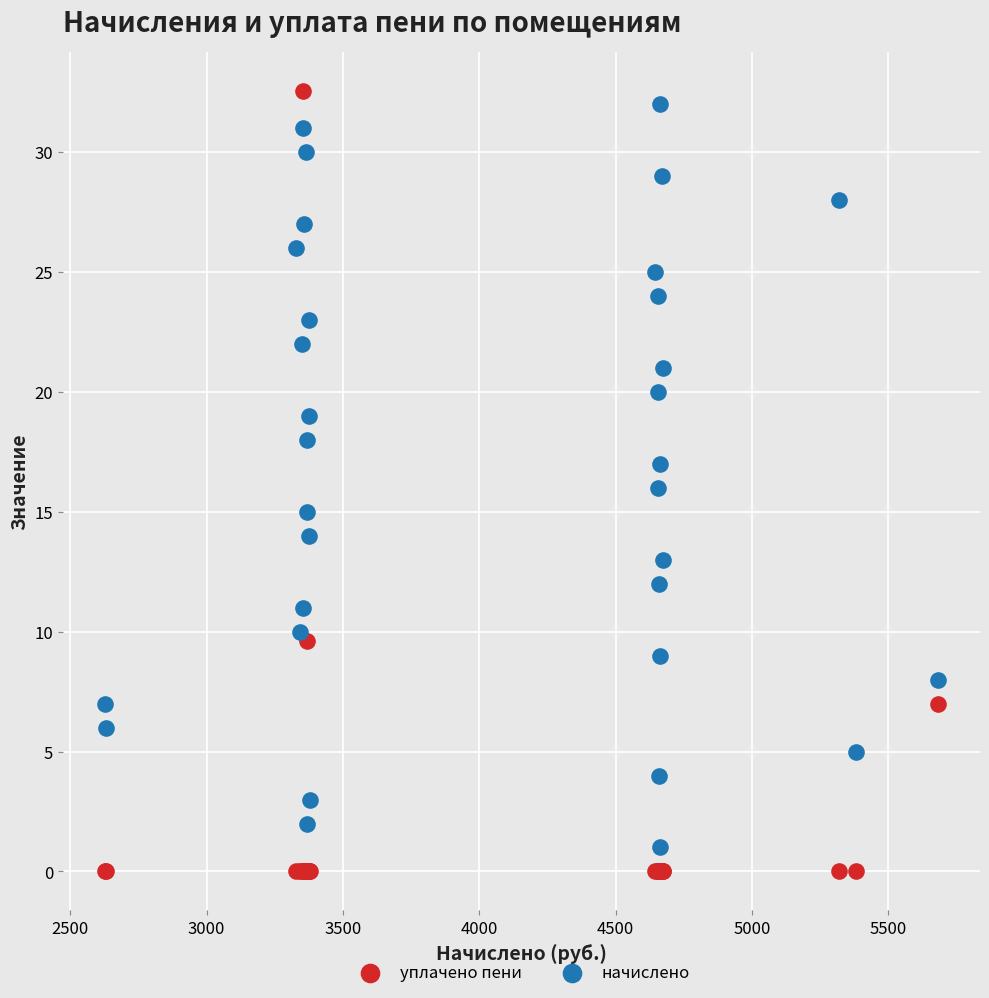

Which series has the widest spread of Y values?

уплачено пени